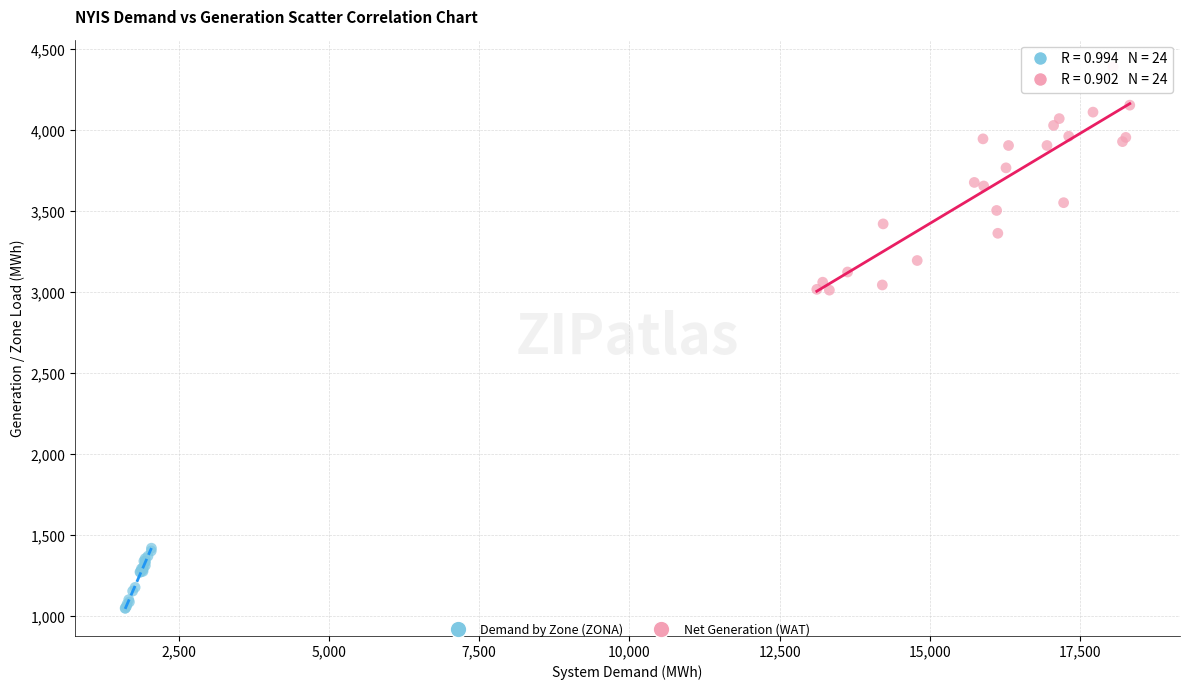

What are all the series names shown in the legend?

Demand by Zone (ZONA), Net Generation (WAT)